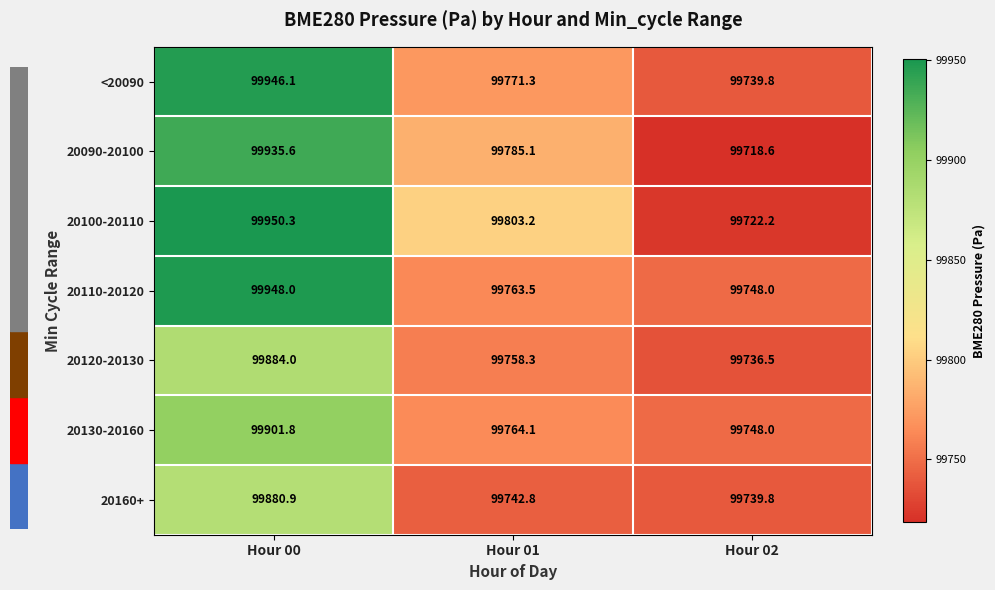

True or false: 20120-20130 has a value of 28271.1 at Hour 02.

False